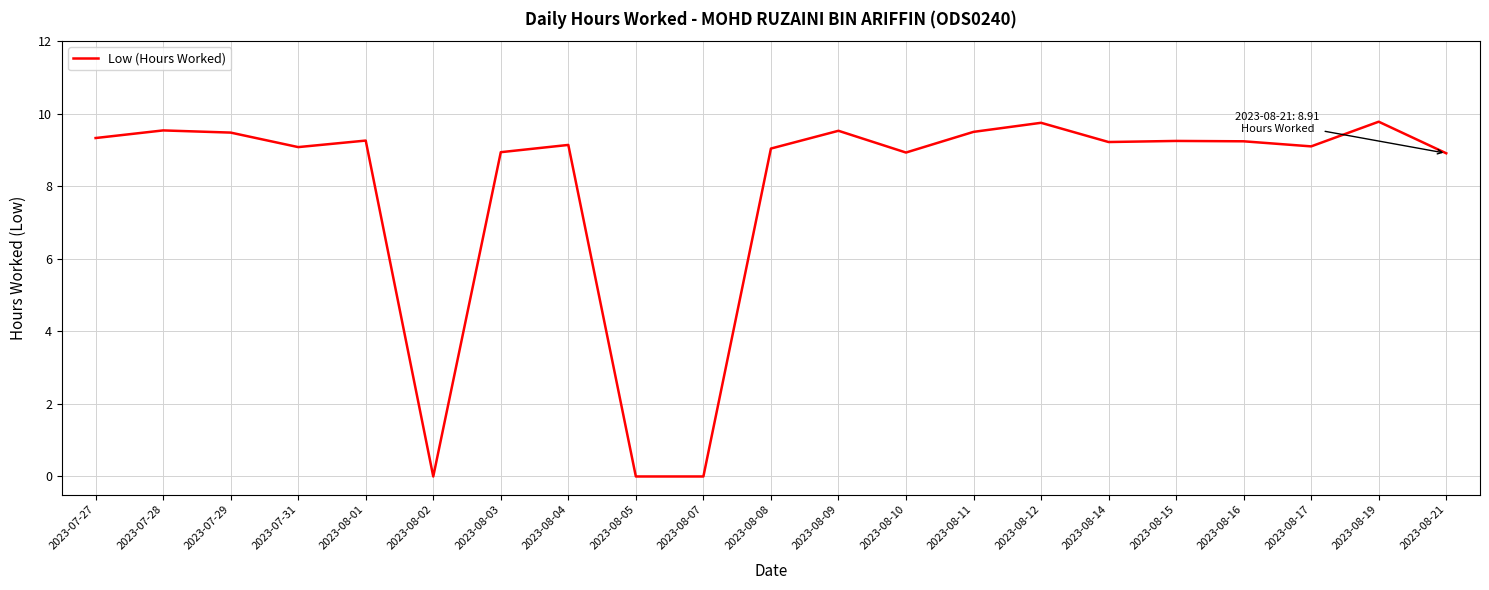

What position from the right is 2023-08-04?

14